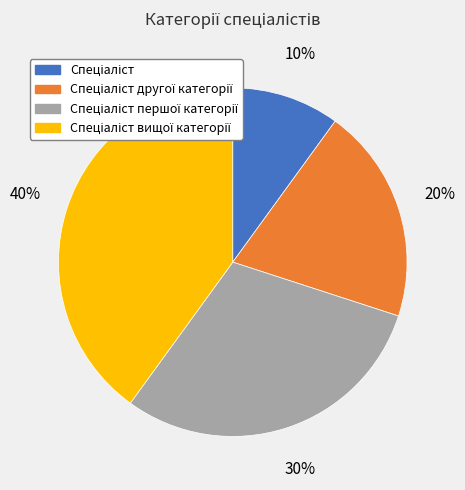

To the nearest percent, what is the difference between the largest and smallest slice percentages?

30%